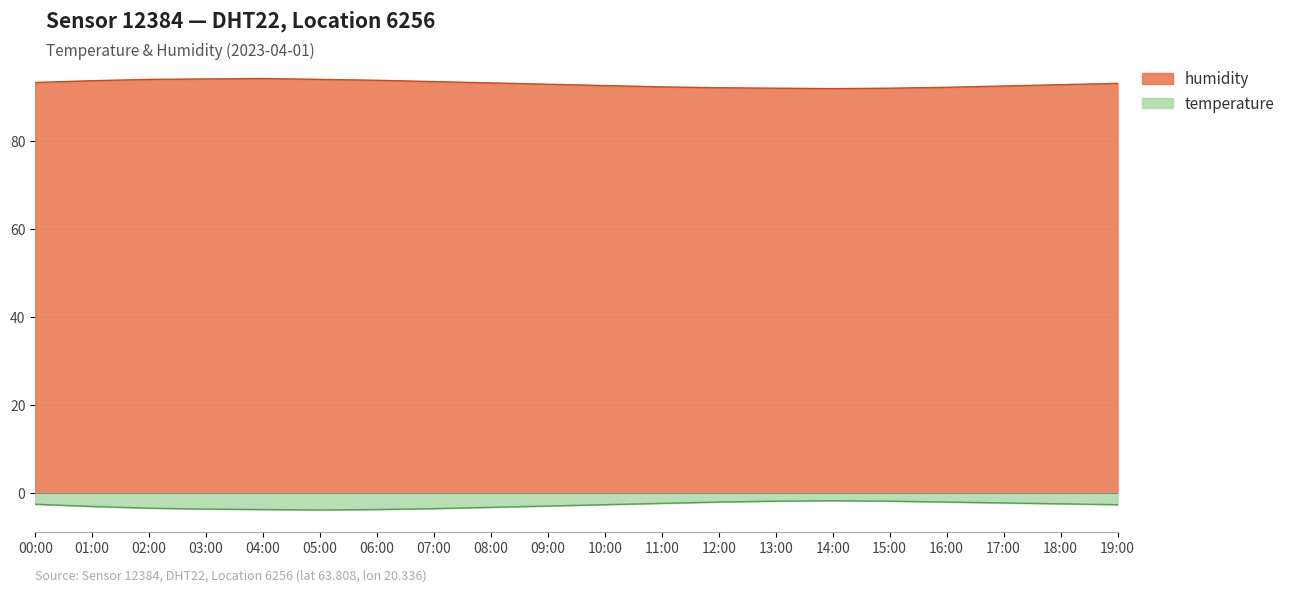

At which label is temperature closest to -2?

12:00